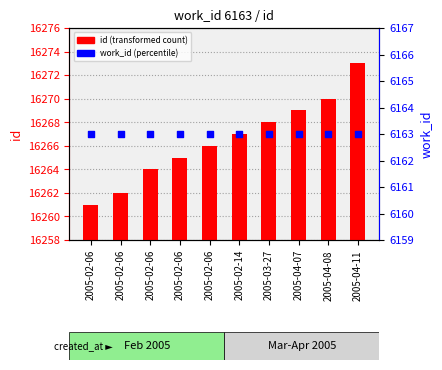

At how many categories does at least one series exceed 9158?

10